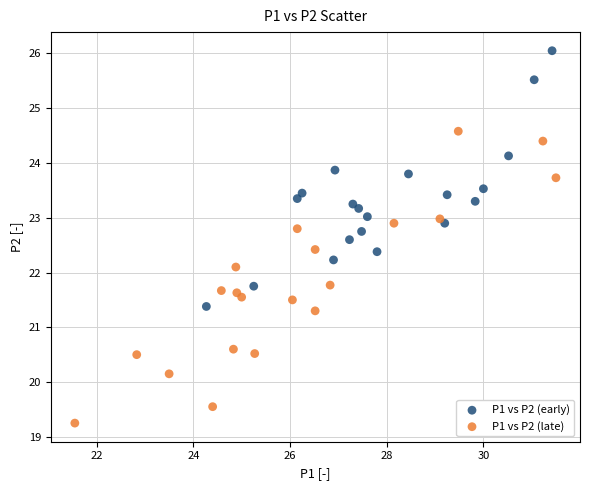

Which series has the widest spread of Y values?

P1 vs P2 (late)